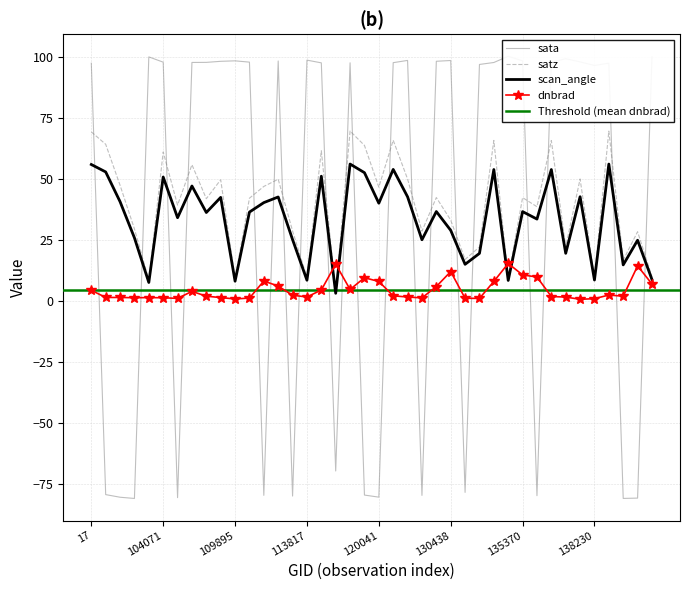

In dnbrad, how many points are lower than both neighbors (excluding endpoints)?

9